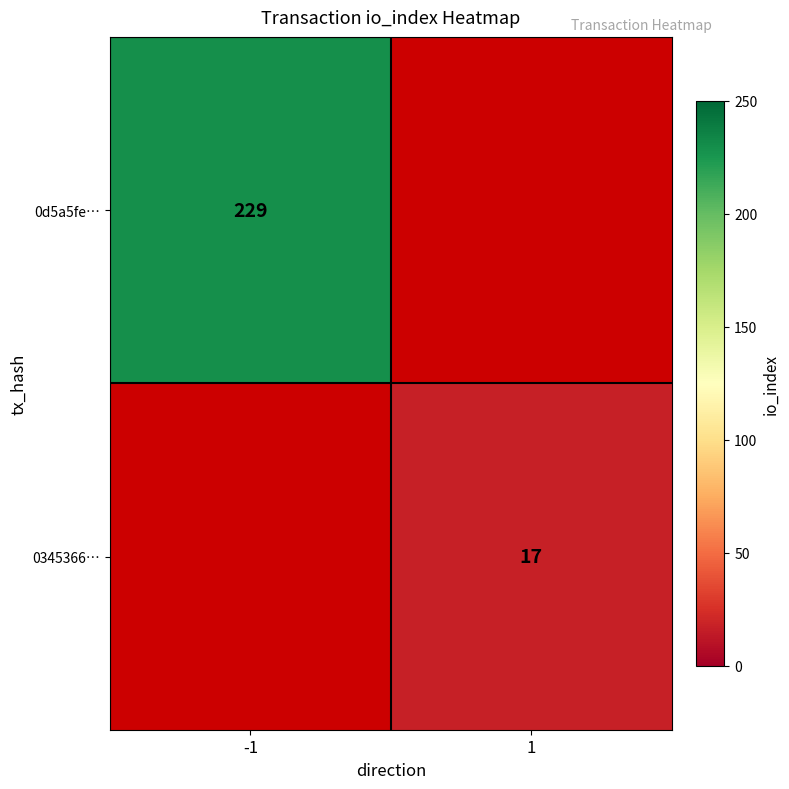

The value of 0345366… at 1 is 27. True or false?

False